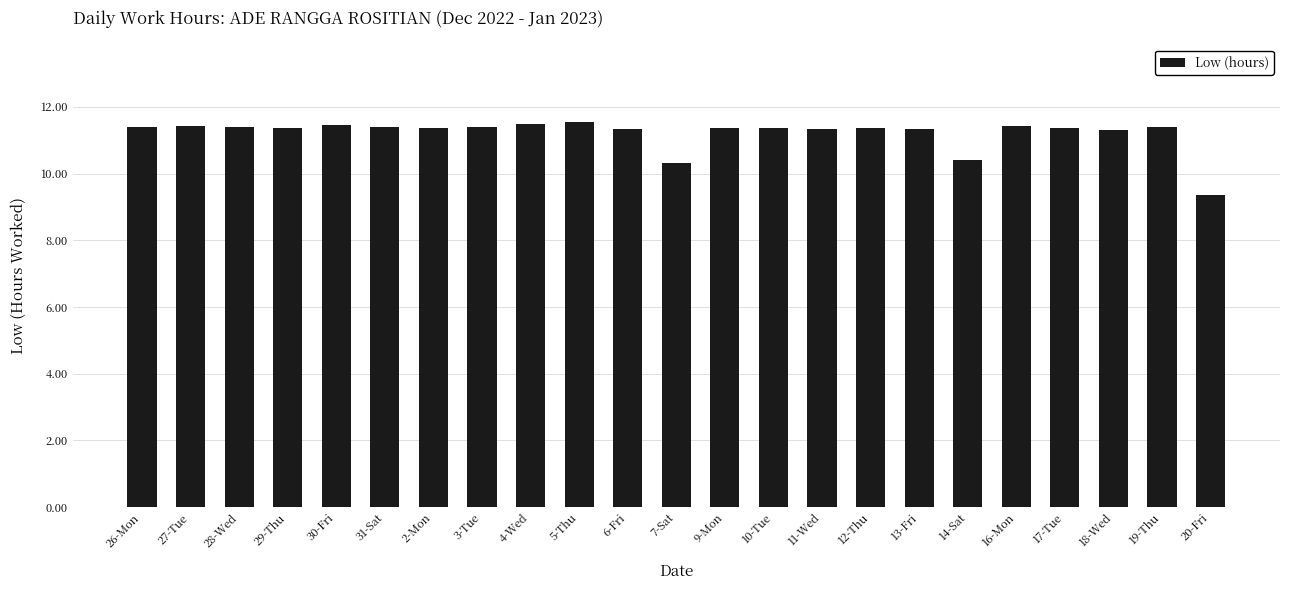

At which label does the data first exceed 11?

26-Mon